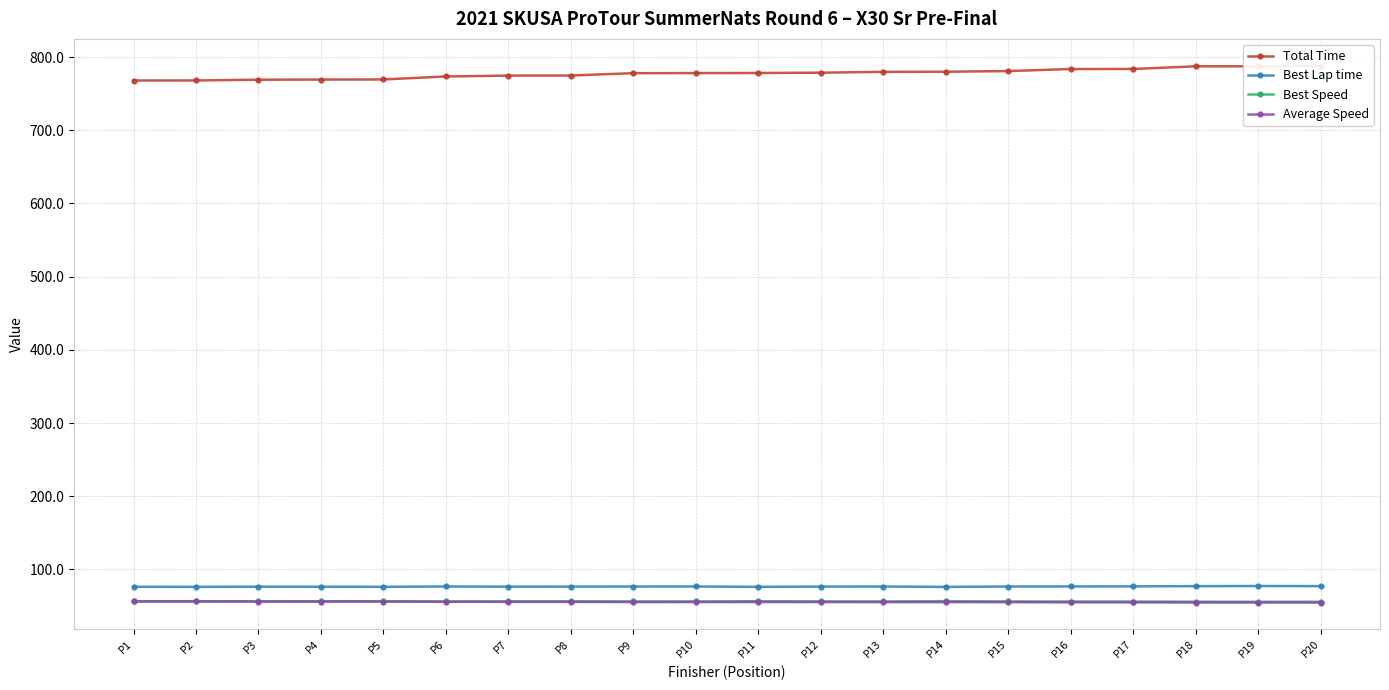

Which label corresponds to the largest value in the chart?

P20